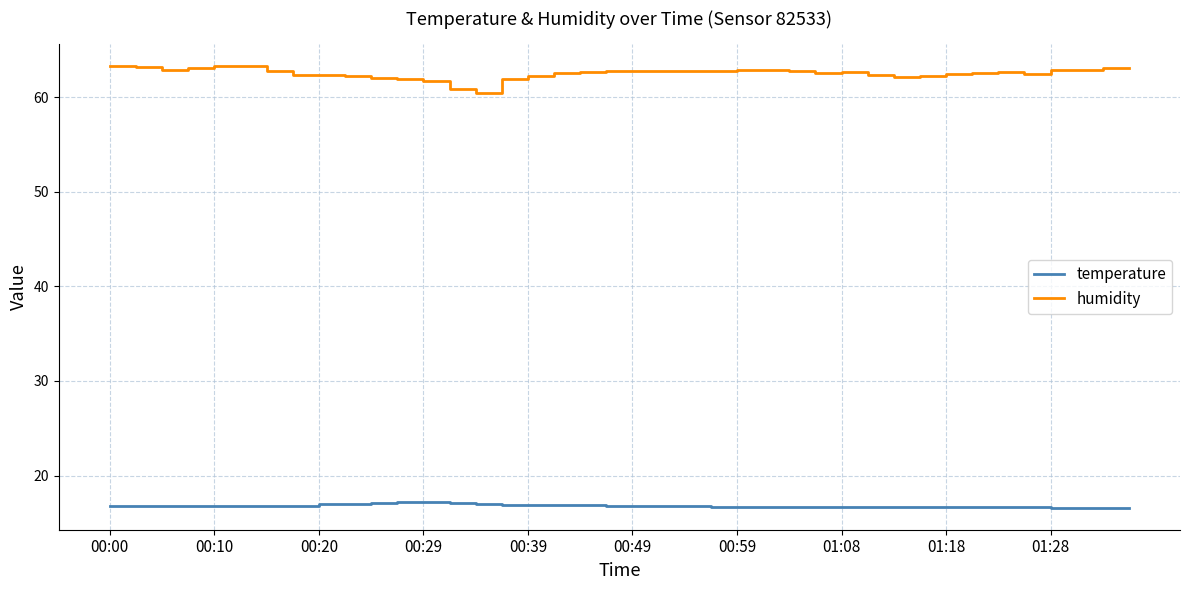

What is the greatest value displayed?

63.3